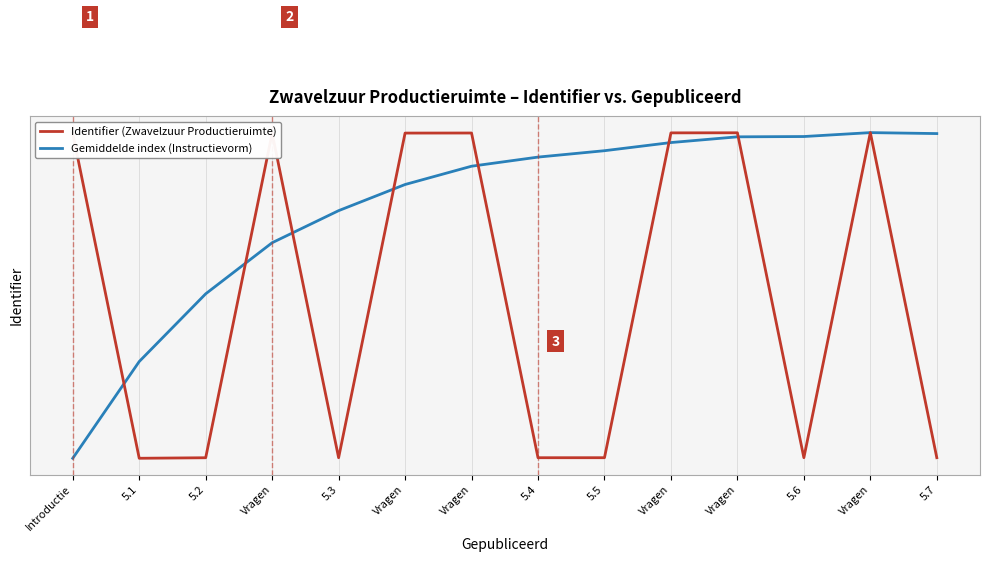

What are all the series names shown in the legend?

Identifier (Zwavelzuur Productieruimte), Gemiddelde index (Instructievorm)